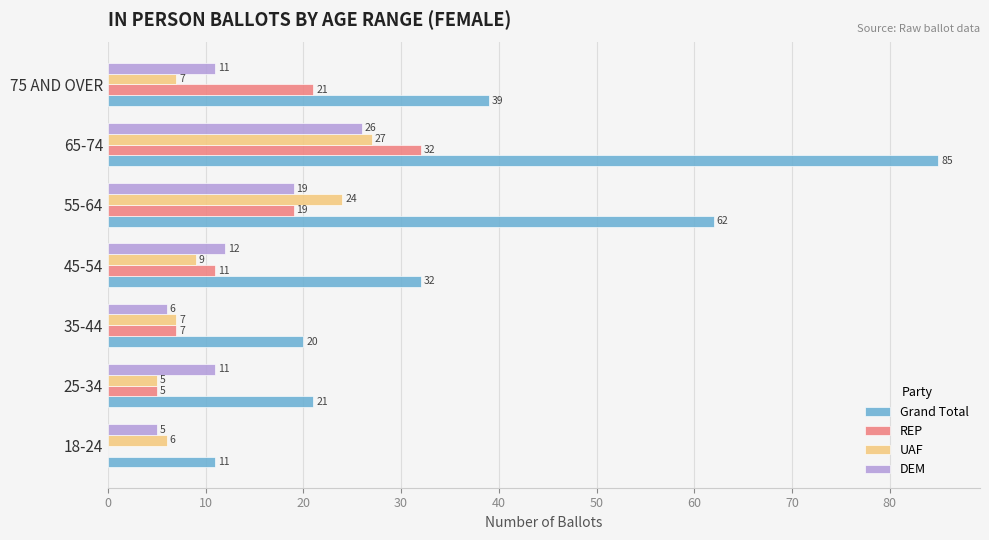

Which series has the largest range (max minus min)?

Grand Total